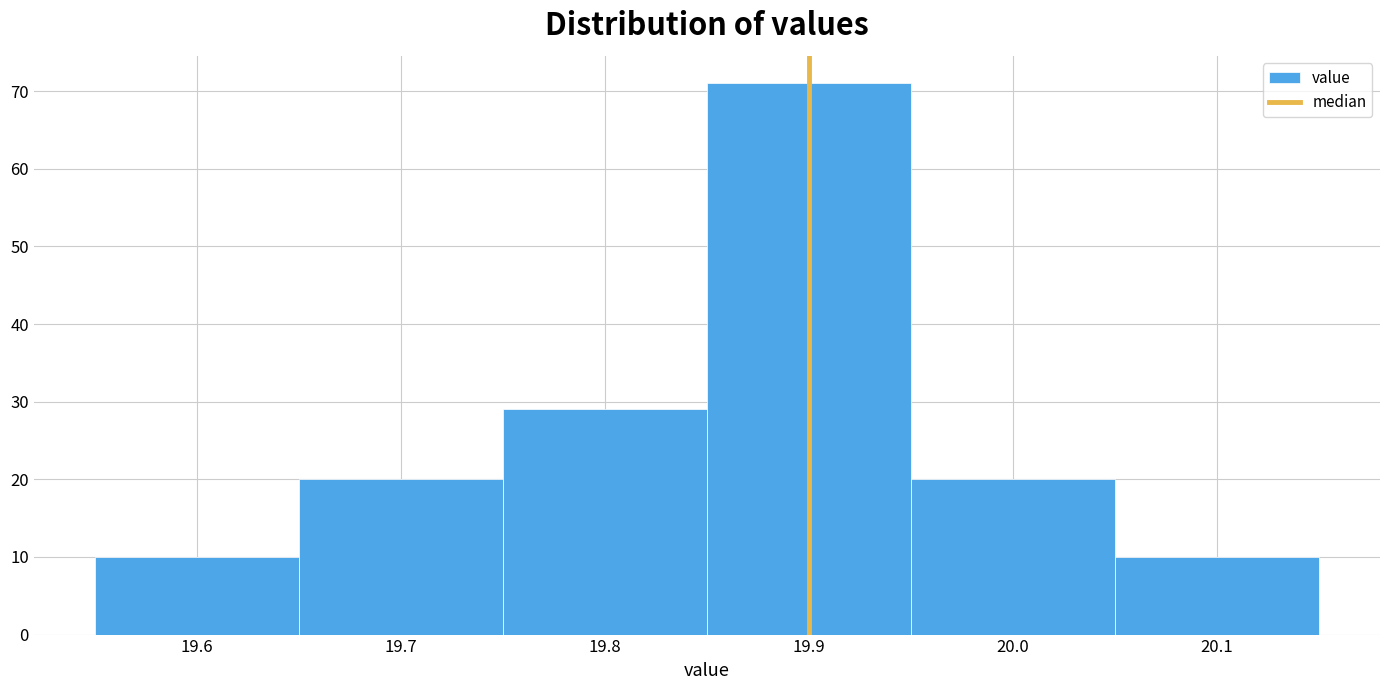

Reading left to right, transcribe this chart: for each bar, give the range it covers on the x-axis and its height. The values are not printed on the chart, so give them approximately, as read against the axis.

19.55 to 19.65: 10
19.65 to 19.75: 20
19.75 to 19.85: 29
19.85 to 19.95: 71
19.95 to 20.05: 20
20.05 to 20.15: 10